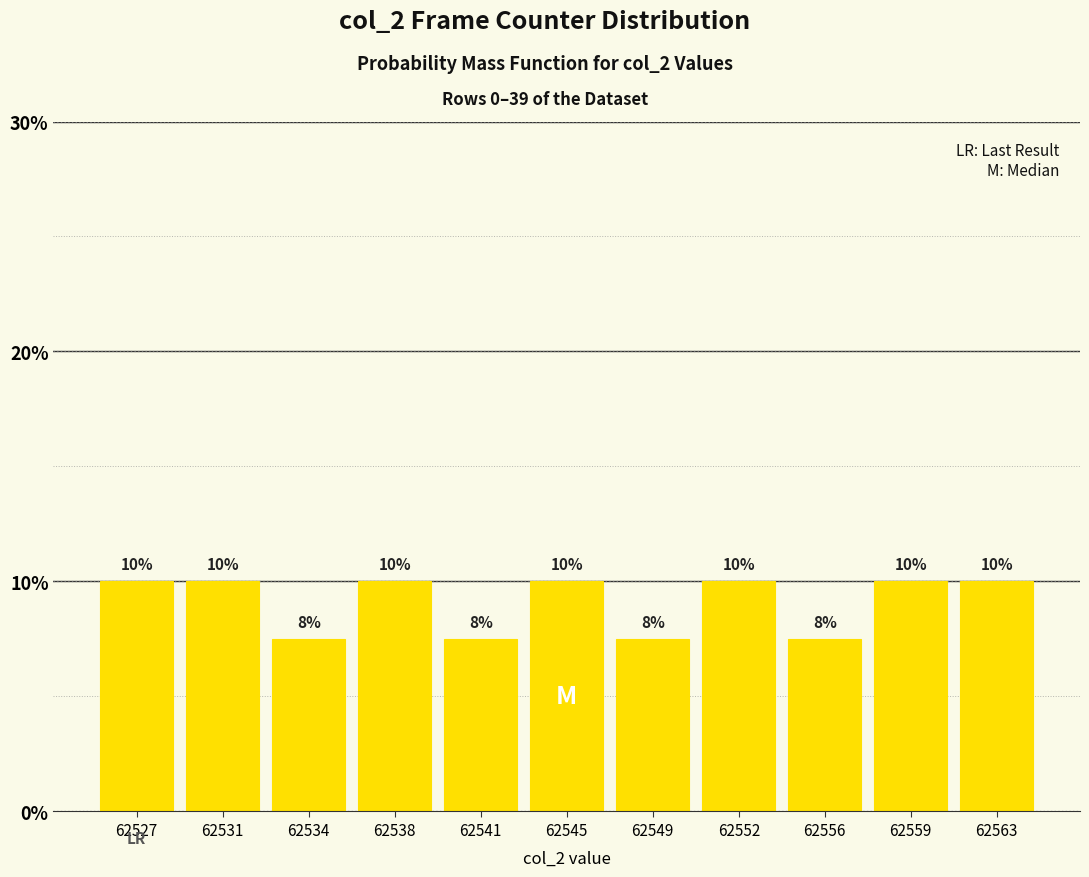

What is the minimum value shown in the chart?

7.5